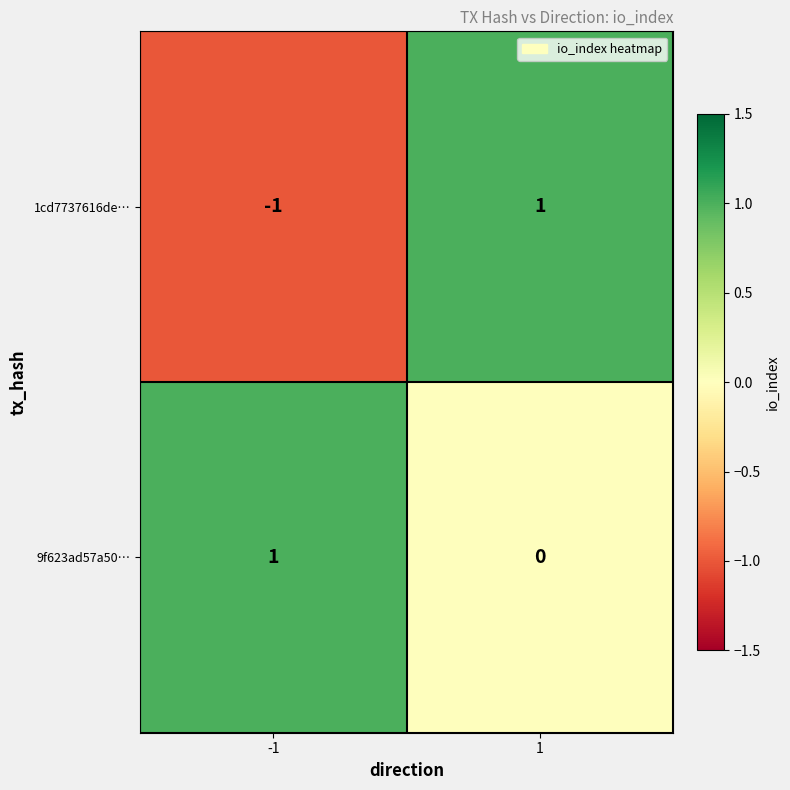

Reading left to right, transcribe all the data shown in this chart.

1cd7737616de…: -1	1
9f623ad57a50…: 1	0